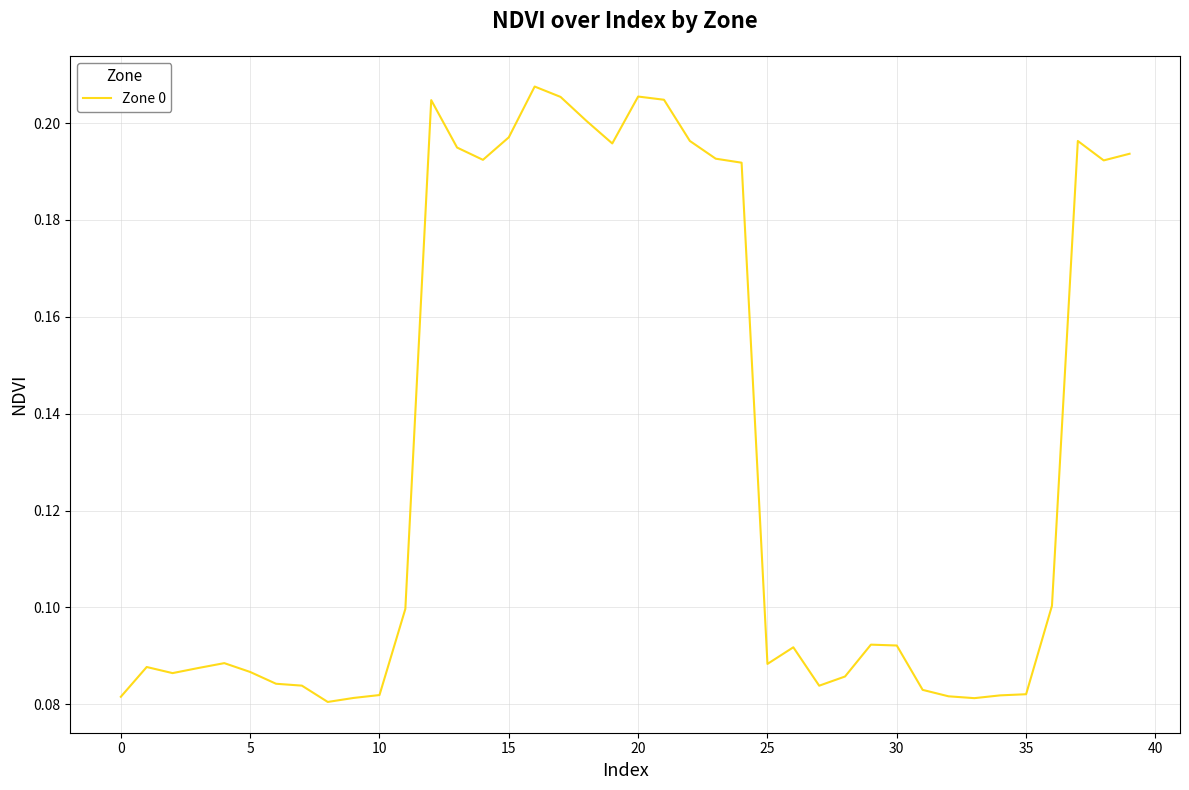

Is this an area chart (filled region under the line)?

No